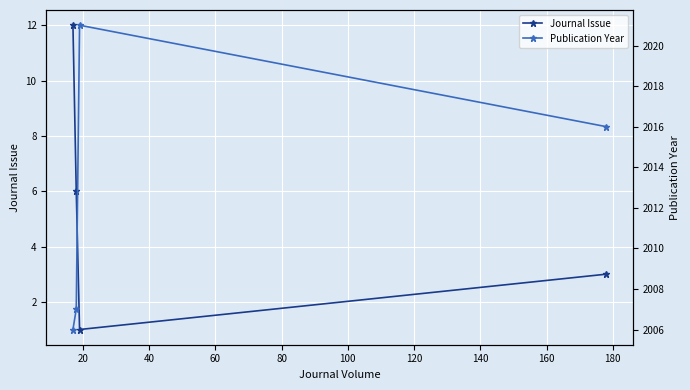

What is the highest value of the Publication Year series?

2021